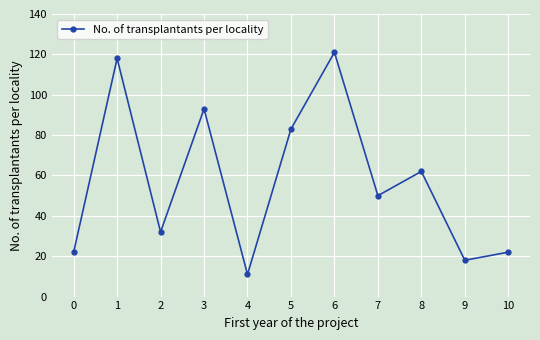

Between 8 and 0, which is larger?

8